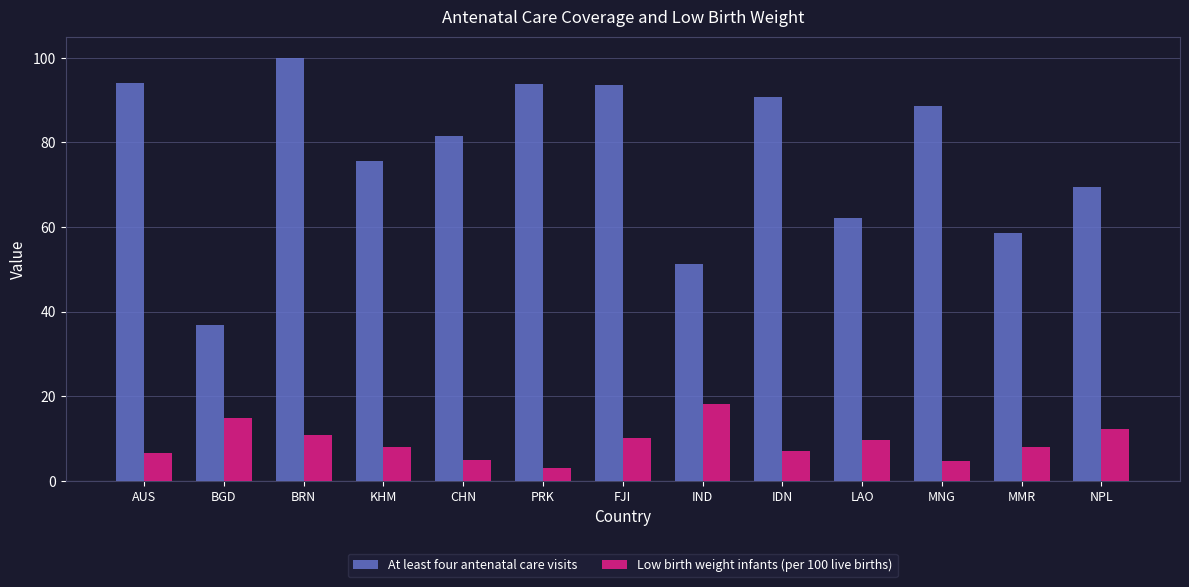

Which series has the largest total across all categories?

At least four antenatal care visits